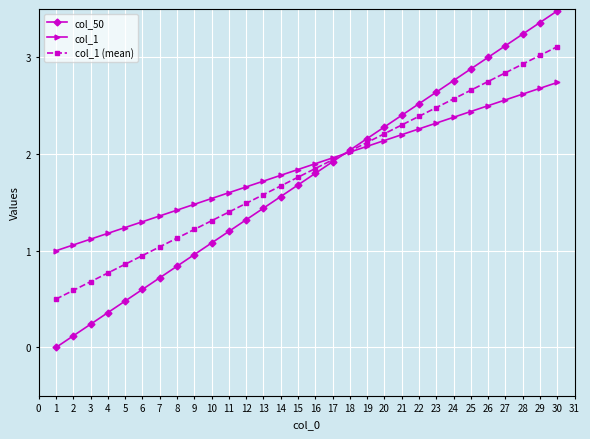

What is the value of the col_50 point at the 7th from the left?

0.7